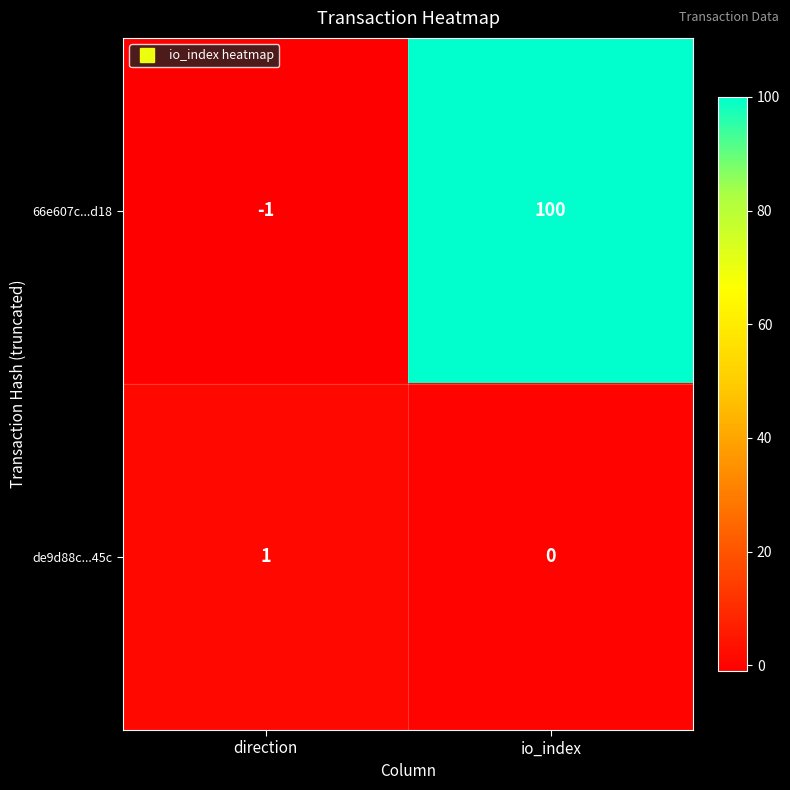

What is the sum of the 66e607c...d18 values at io_index and direction?

99